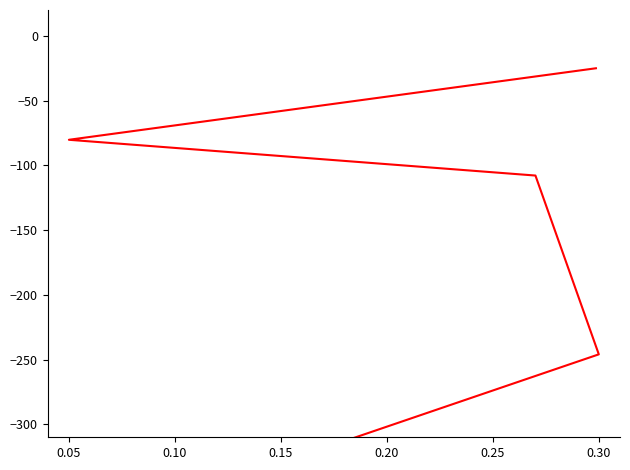

What is the difference between the second highest and minimum values?

234.8